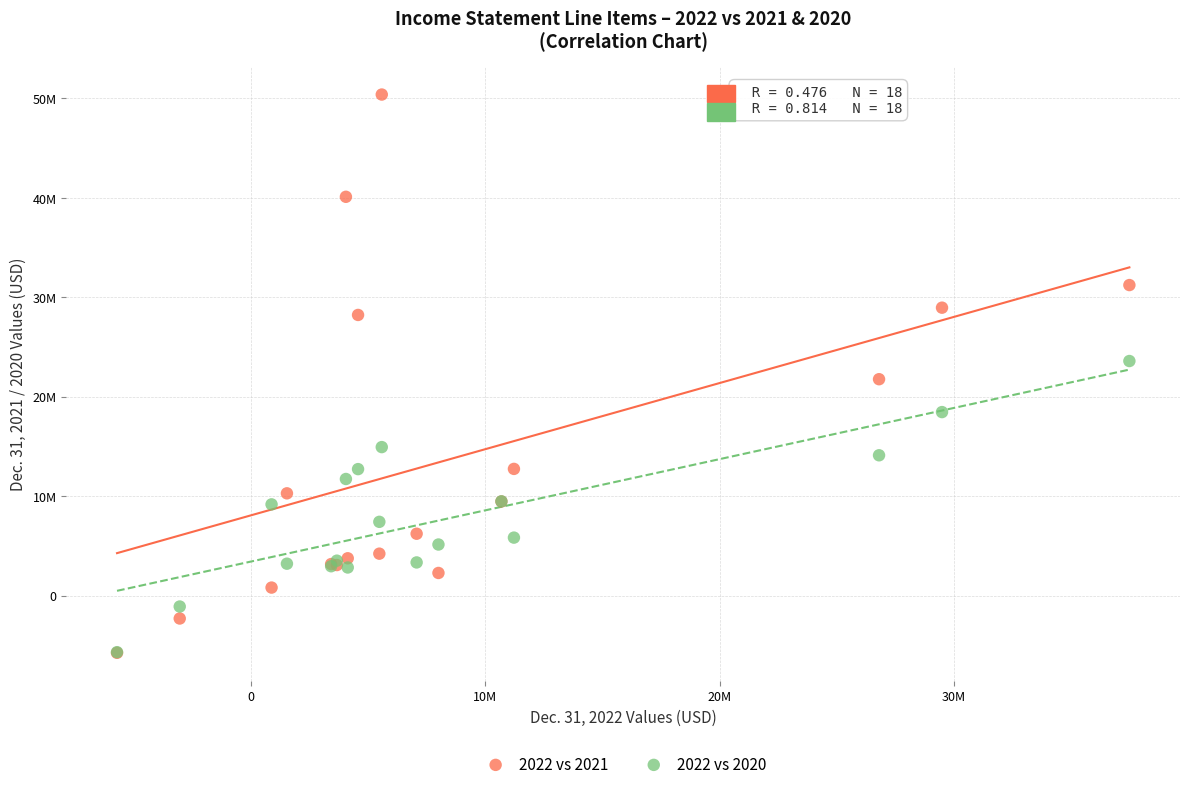

Which series reaches the maximum Y coordinate?

2022 vs 2021